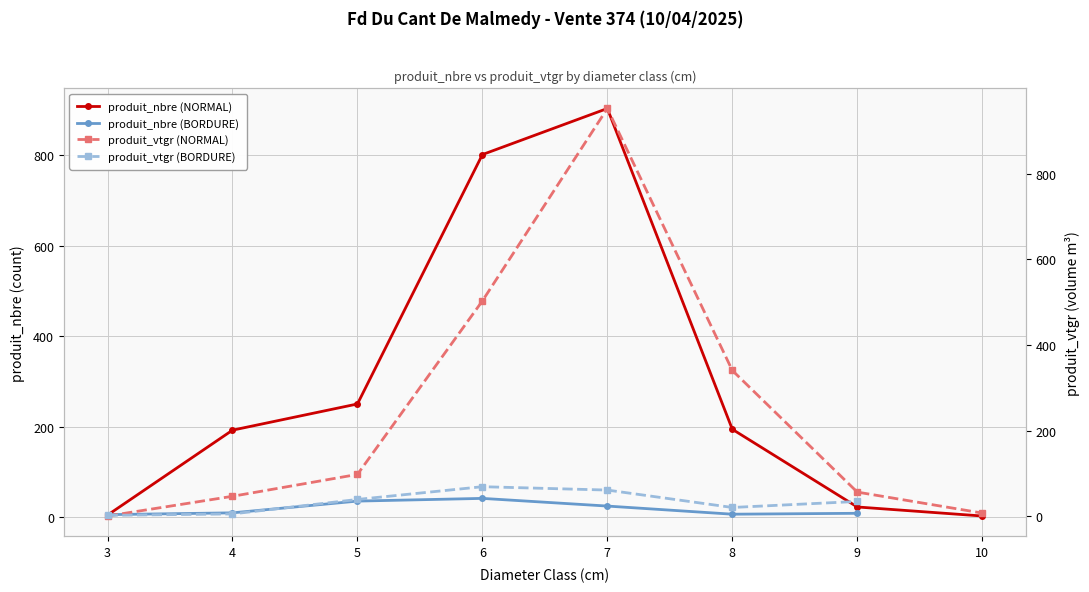

What is the value of the produit_vtgr (NORMAL) point at the 7th from the left?

56.2